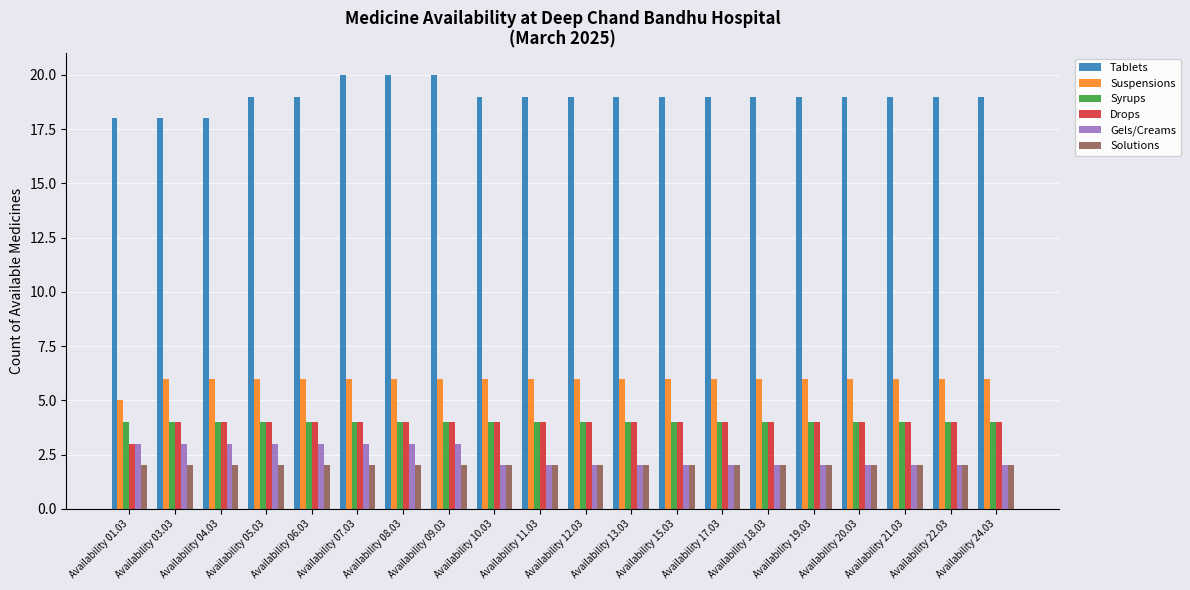

The Suspensions series shows 9 at Availability 20.03. True or false?

False